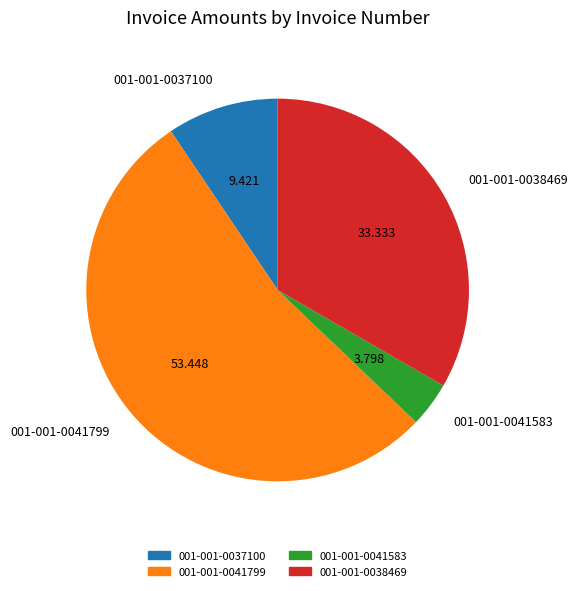

Is 001-001-0041583 the majority of the pie?

No